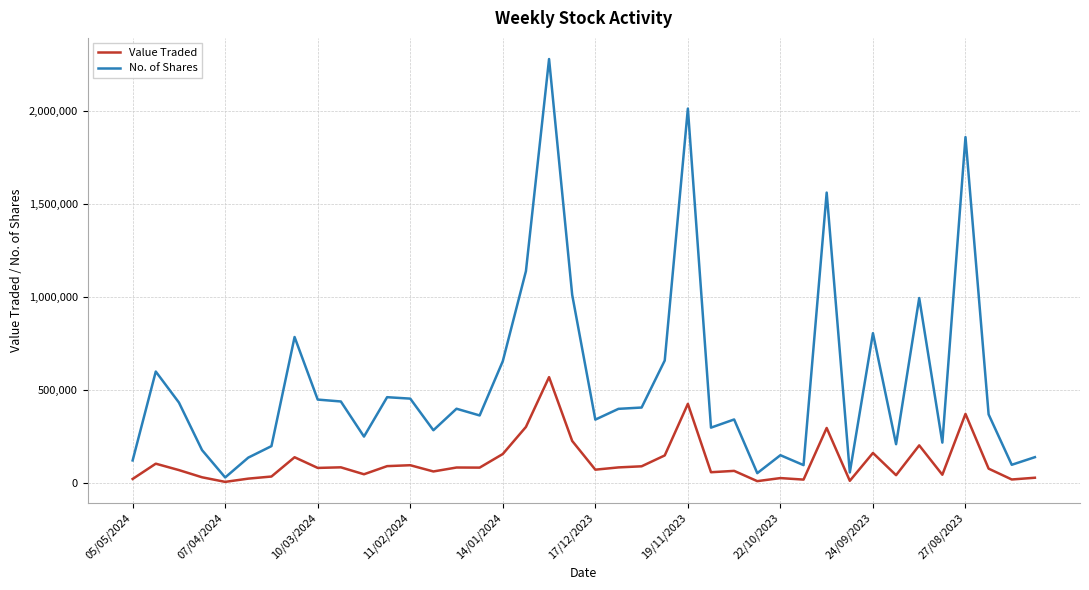

Which series has the largest range (max minus min)?

No. of Shares